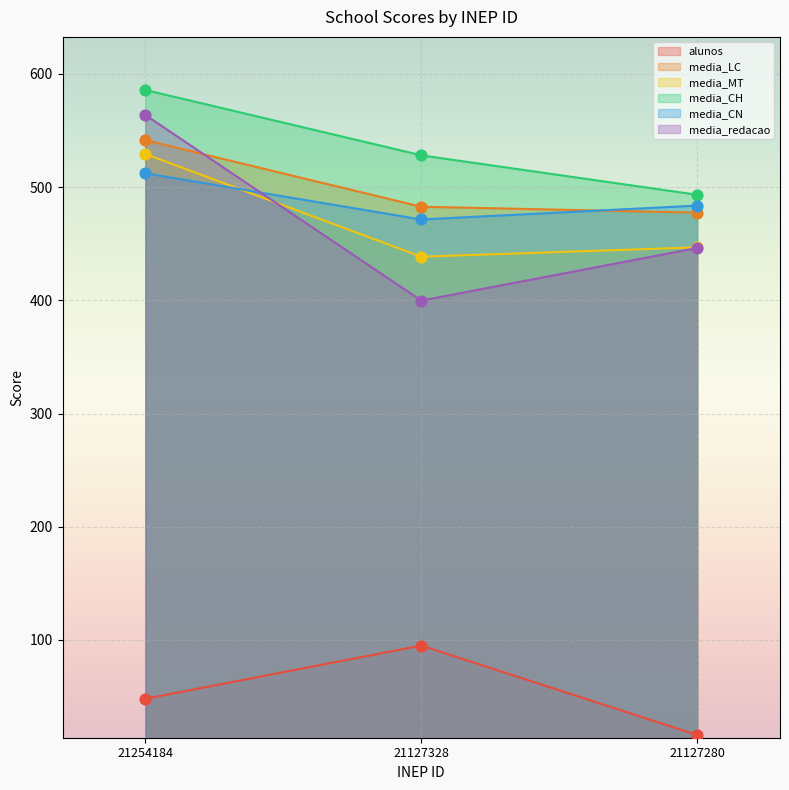

What are all the series names shown in the legend?

alunos, media_LC, media_MT, media_CH, media_CN, media_redacao